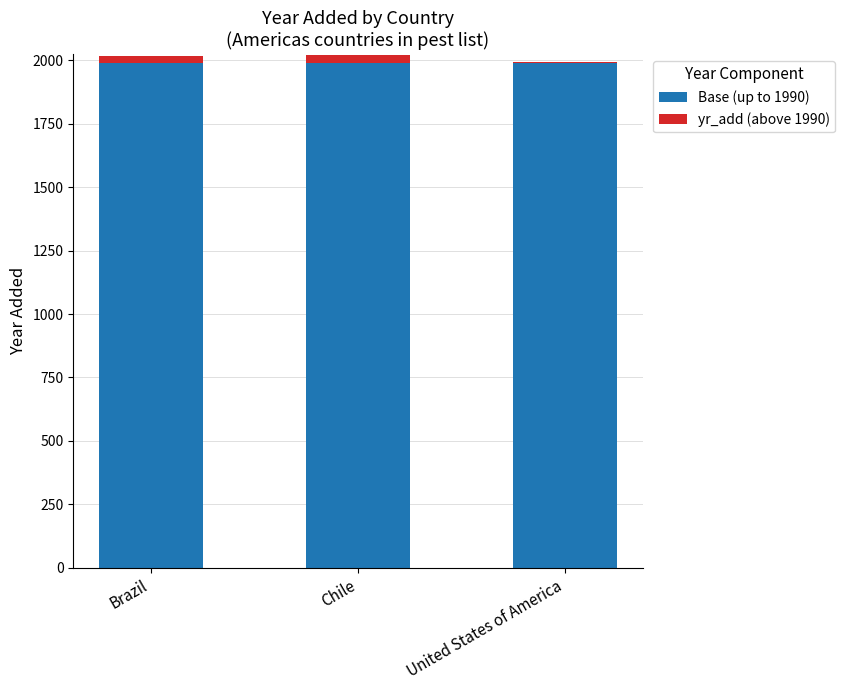

The value of Base (up to 1990) at Chile is 1990. True or false?

True